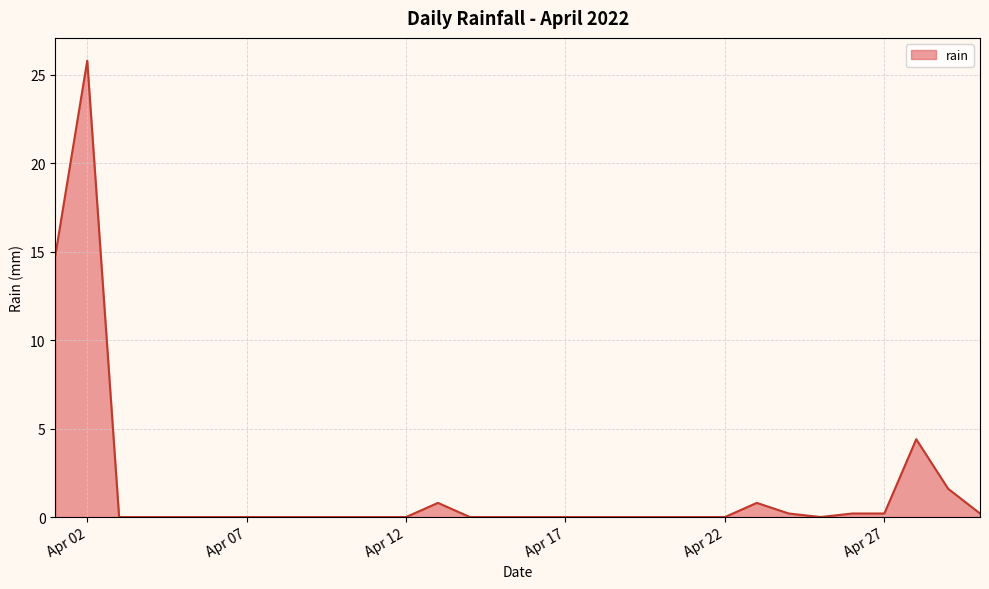

What is the difference between the maximum and minimum values?

25.8